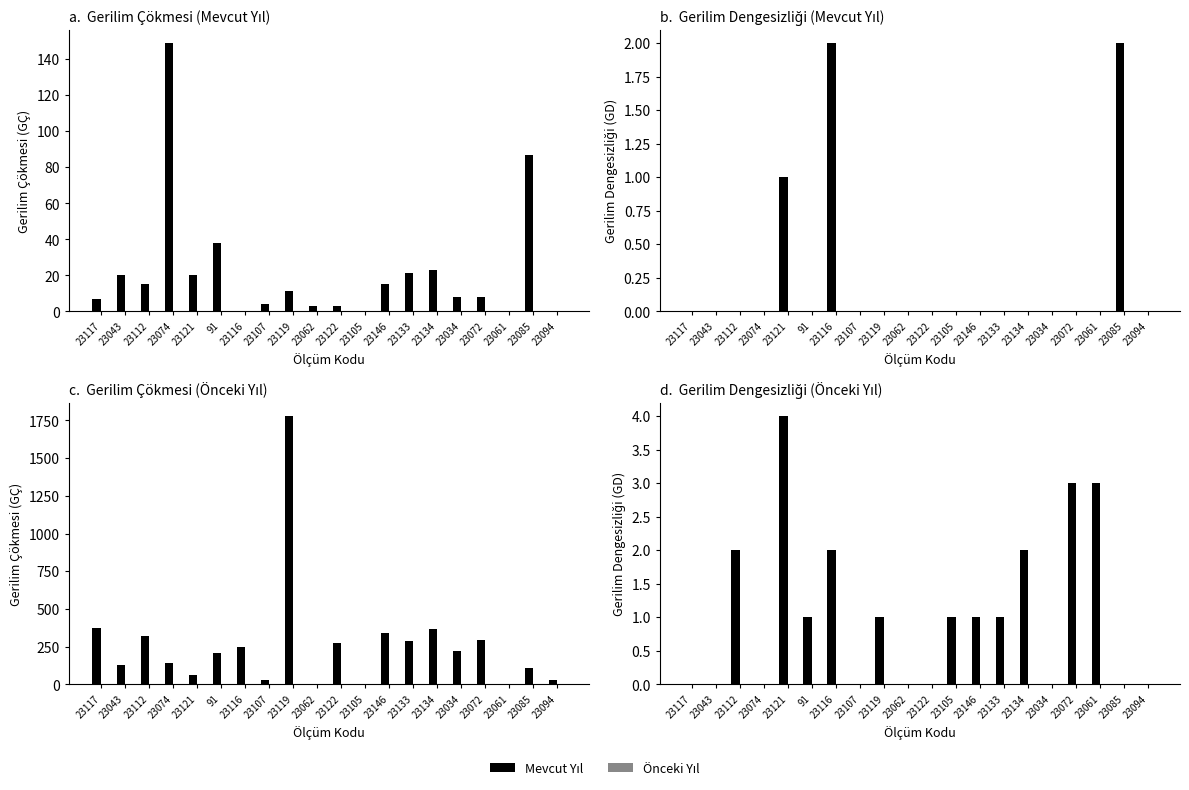

At which label does Current Year reach its minimum?

23117